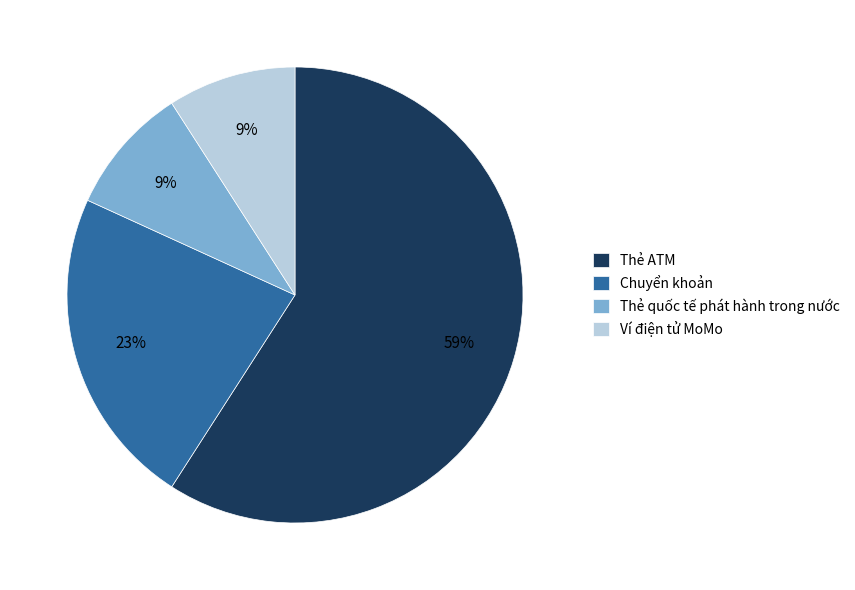

Is Chuyển khoản the majority of the pie?

No